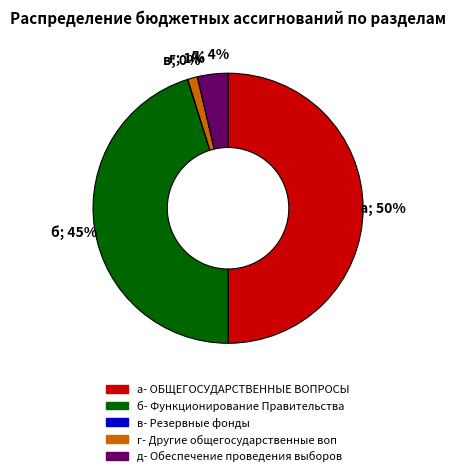

To the nearest percent, what is the difference between the largest and smallest slice percentages?

50%